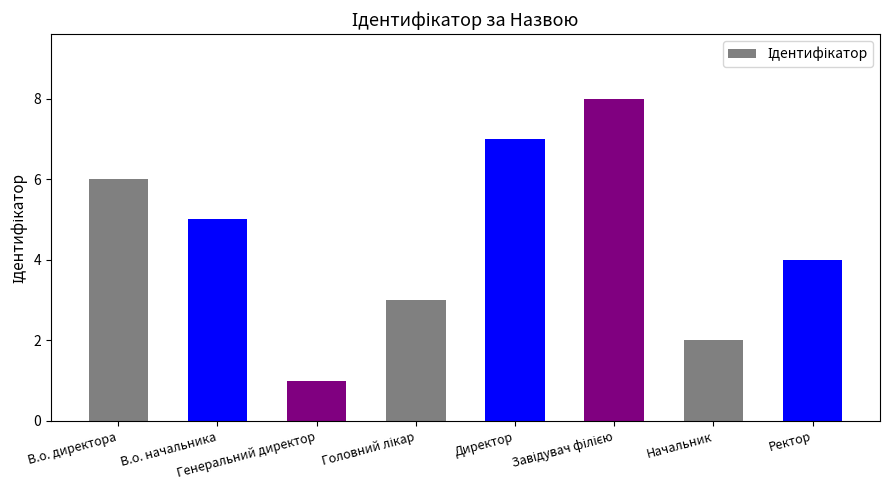

What is the difference between the maximum and minimum values?

7